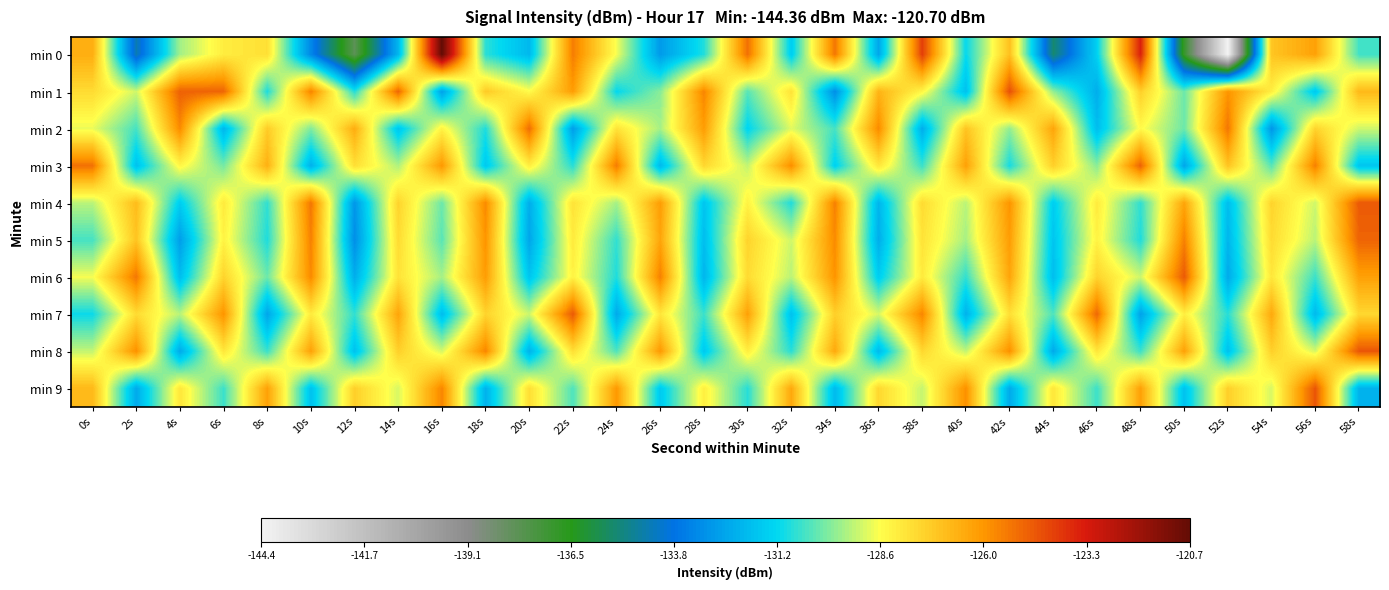

Which category has the lowest value across all series?

52s